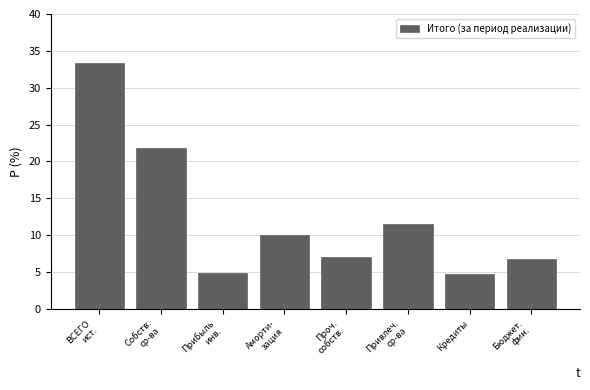

The chart shows a value of 4.7 at Кредиты. True or false?

True